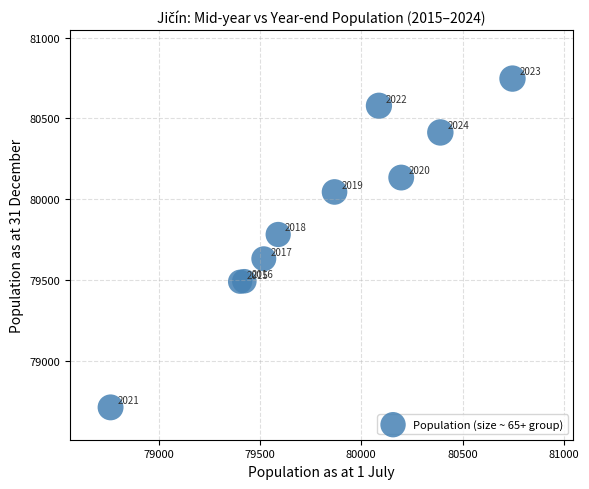

What Y value in the scatter plot is closest to 79729?

79782